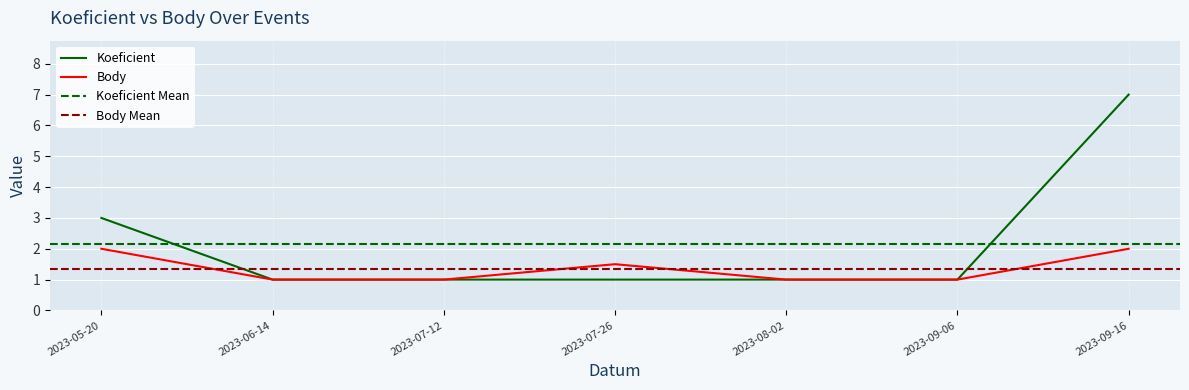

What is the highest value of the Koeficient series?

7.0